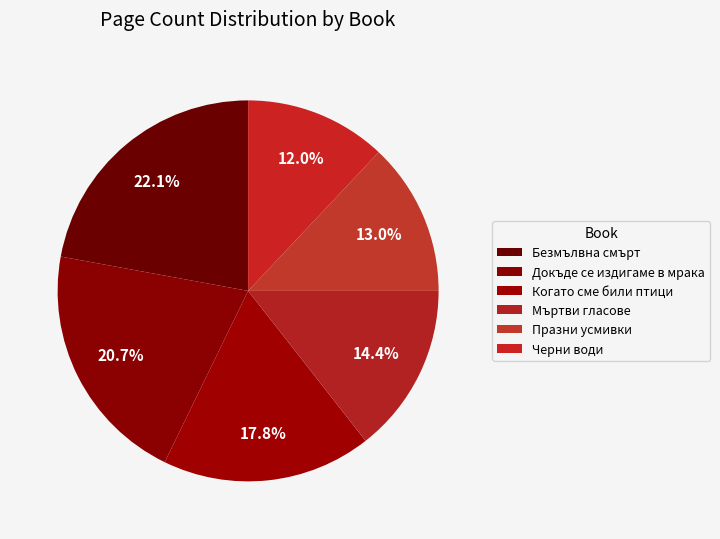

Does Черни води represent more than half of the total?

No